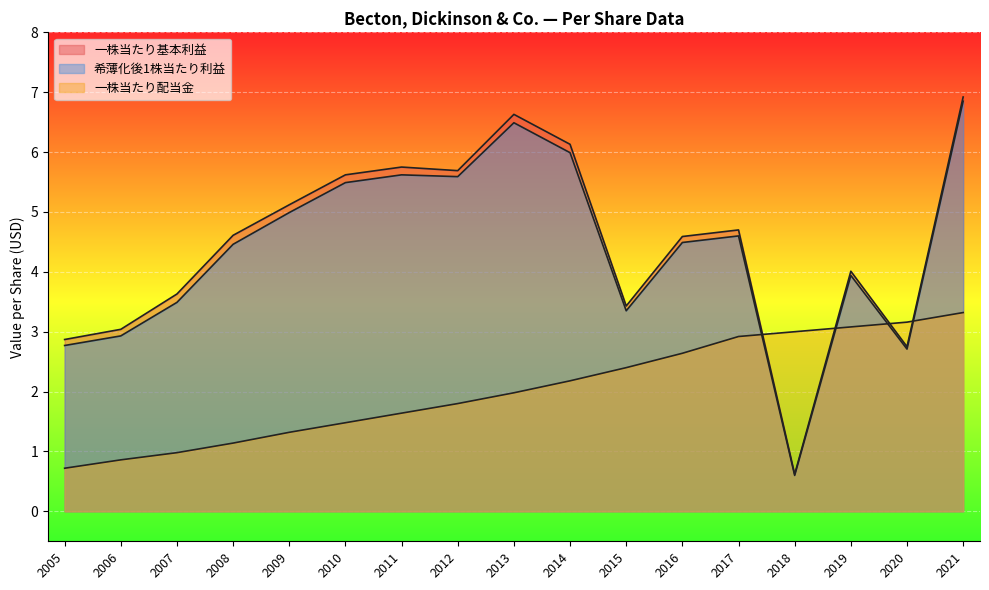

Does the chart display data point markers on the line(s)?

No